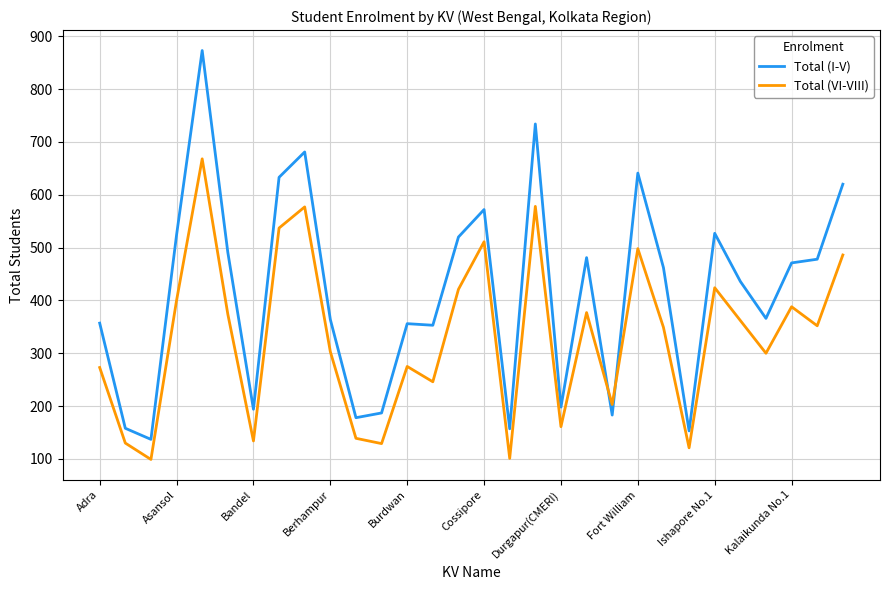

What is the difference between the maximum and second lowest values in the Total (VI-VIII) series?

567